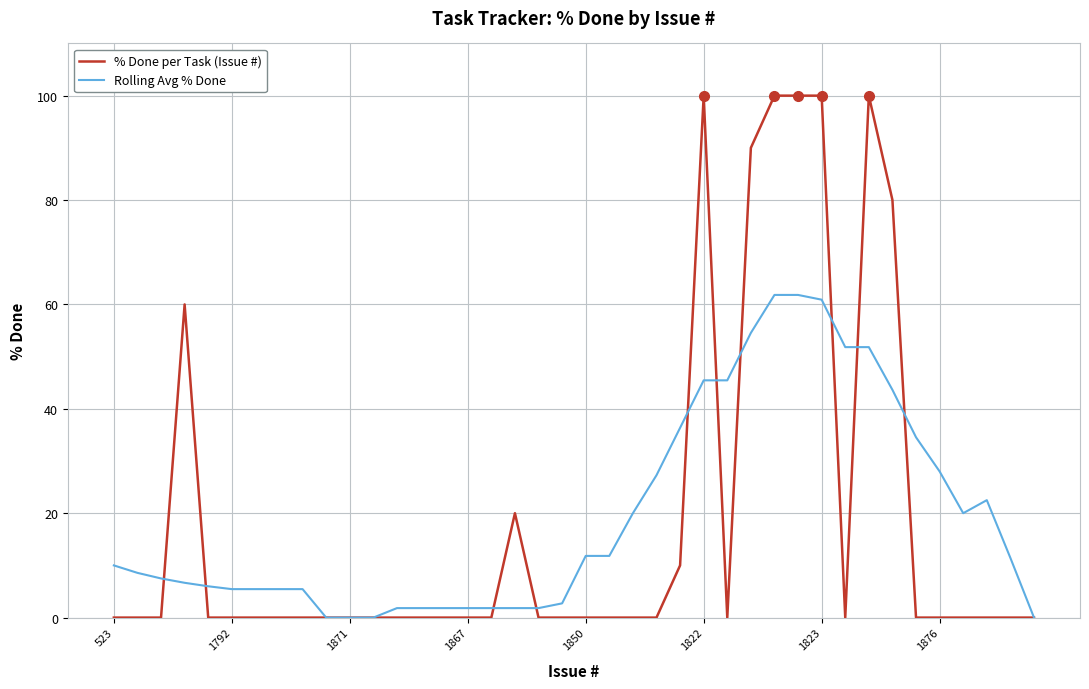

What is the maximum value for Rolling Avg % Done?

61.8